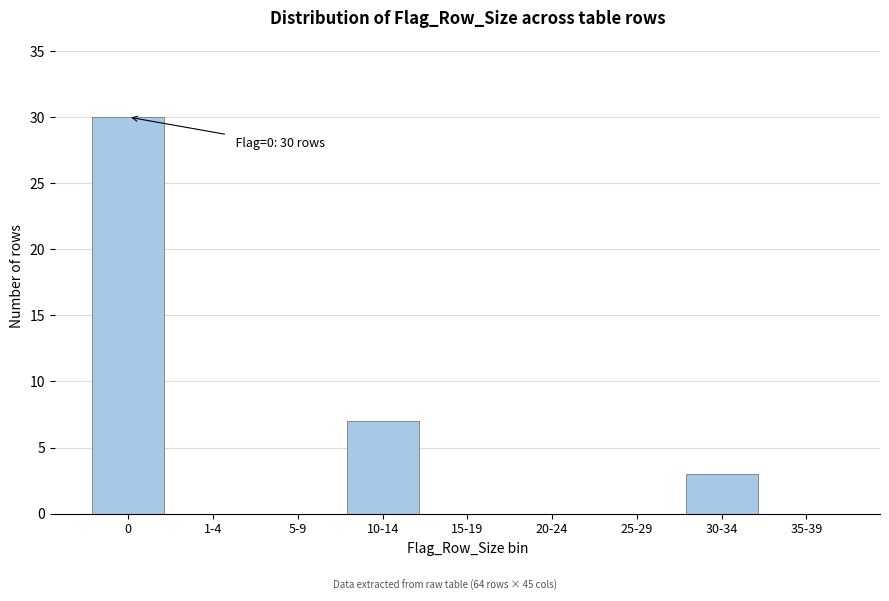

Reading left to right, transcribe all the data shown in this chart.

0=30	1-4=0	5-9=0	10-14=7	15-19=0	20-24=0	25-29=0	30-34=3	35-39=0